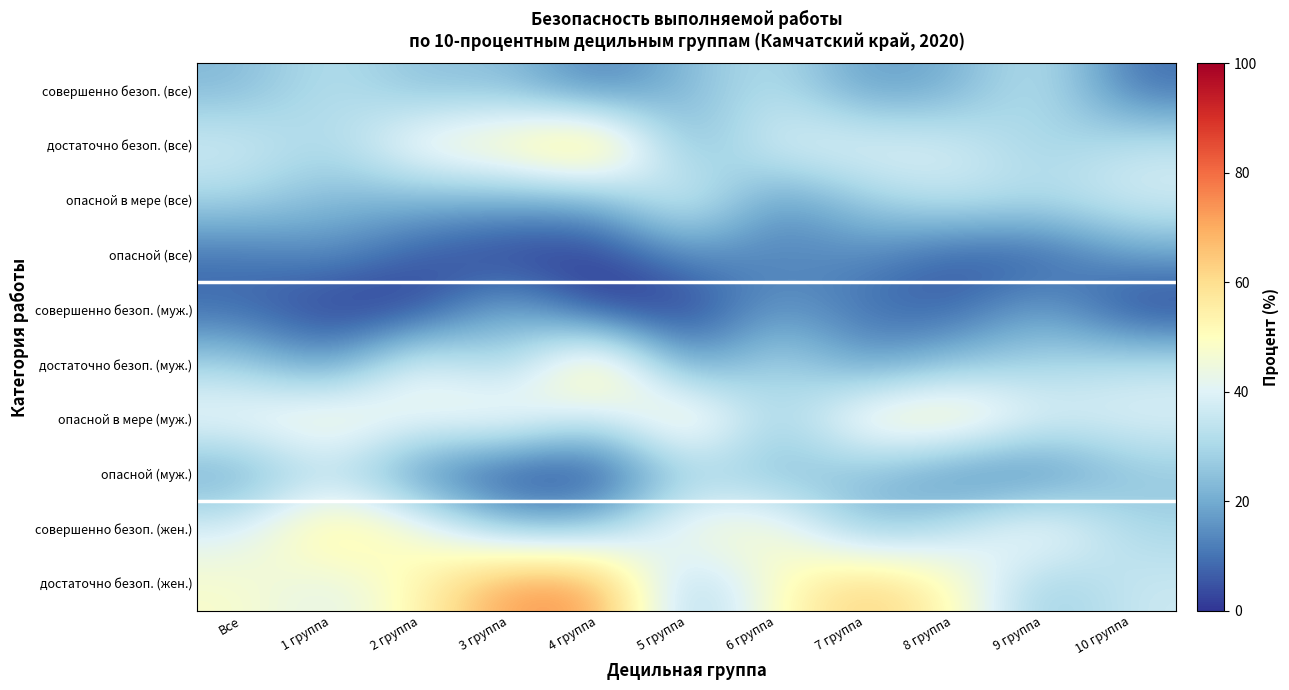

Count the number of data series in this chart.

10